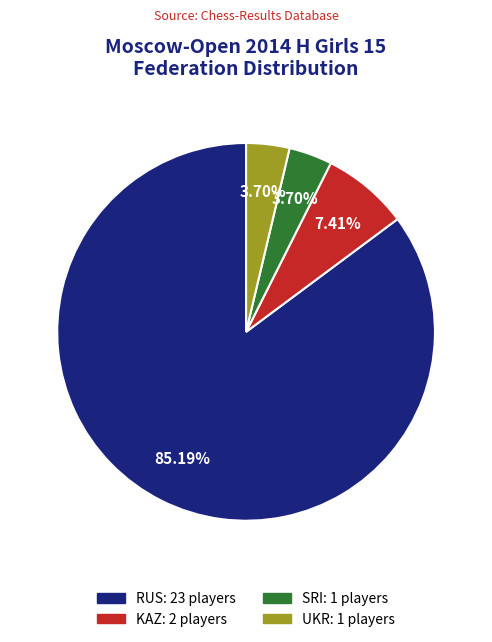

Is RUS: 23 players the majority of the pie?

Yes